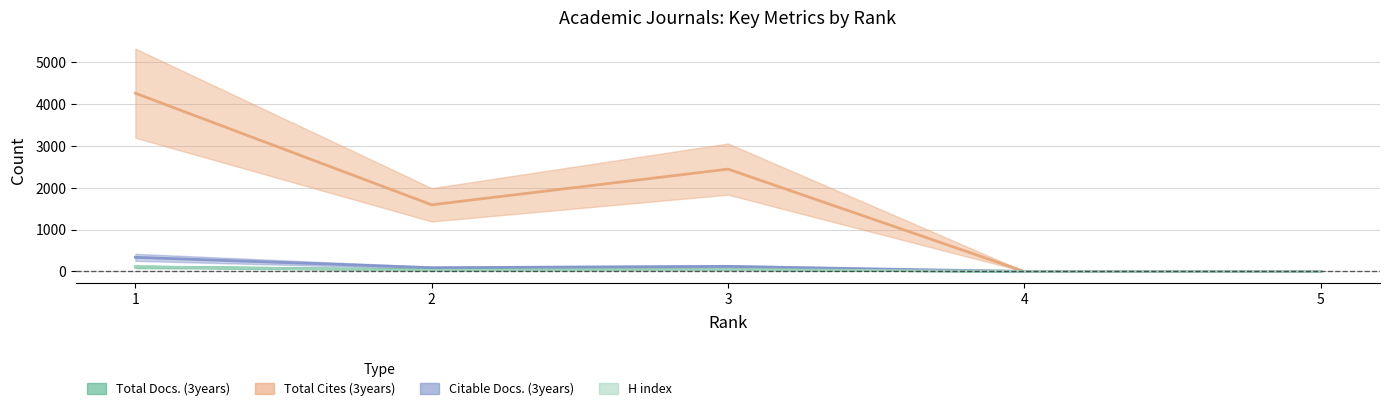

At which category is the sum across all series the highest?

1